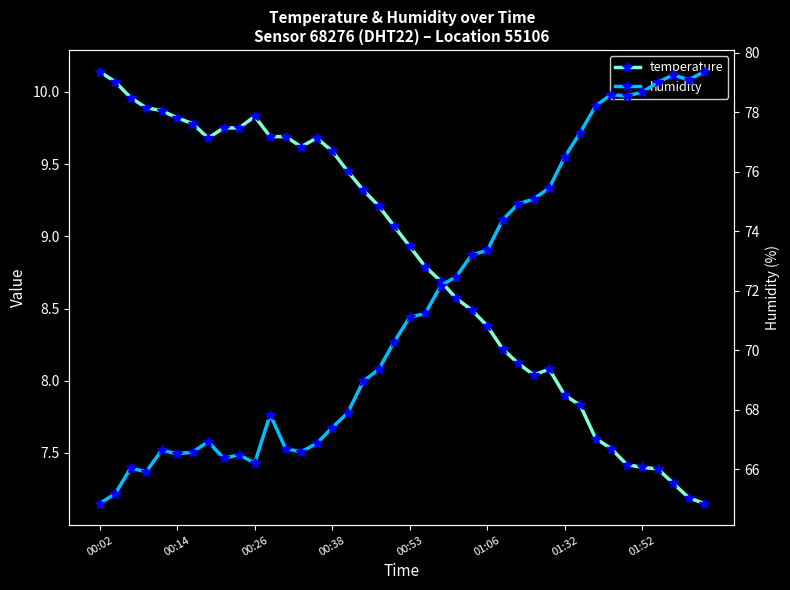

What is the sum of the temperature values at 35 and 11?

17.1